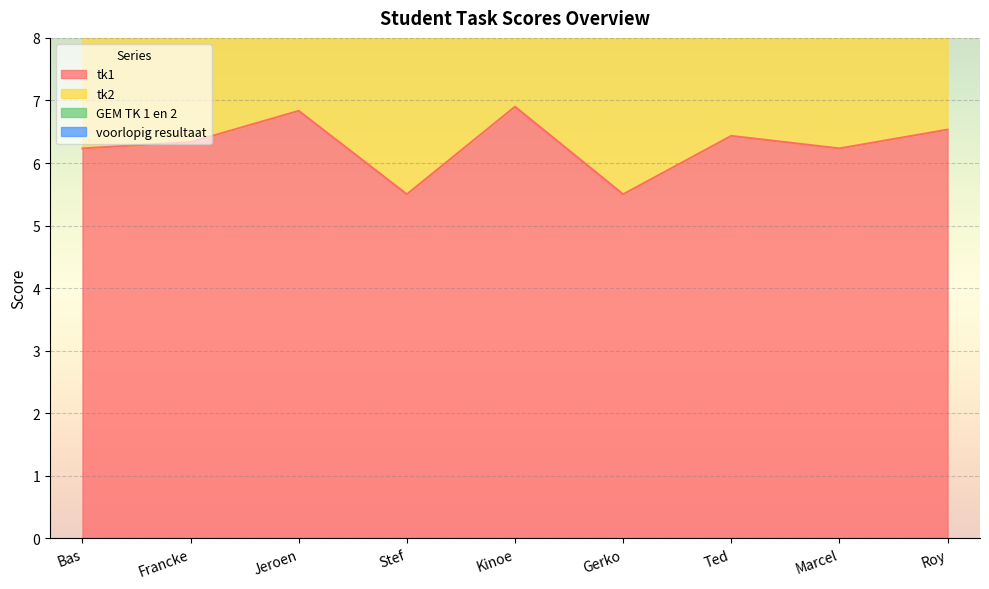

At which category does the chart reach its minimum across all series?

Stef